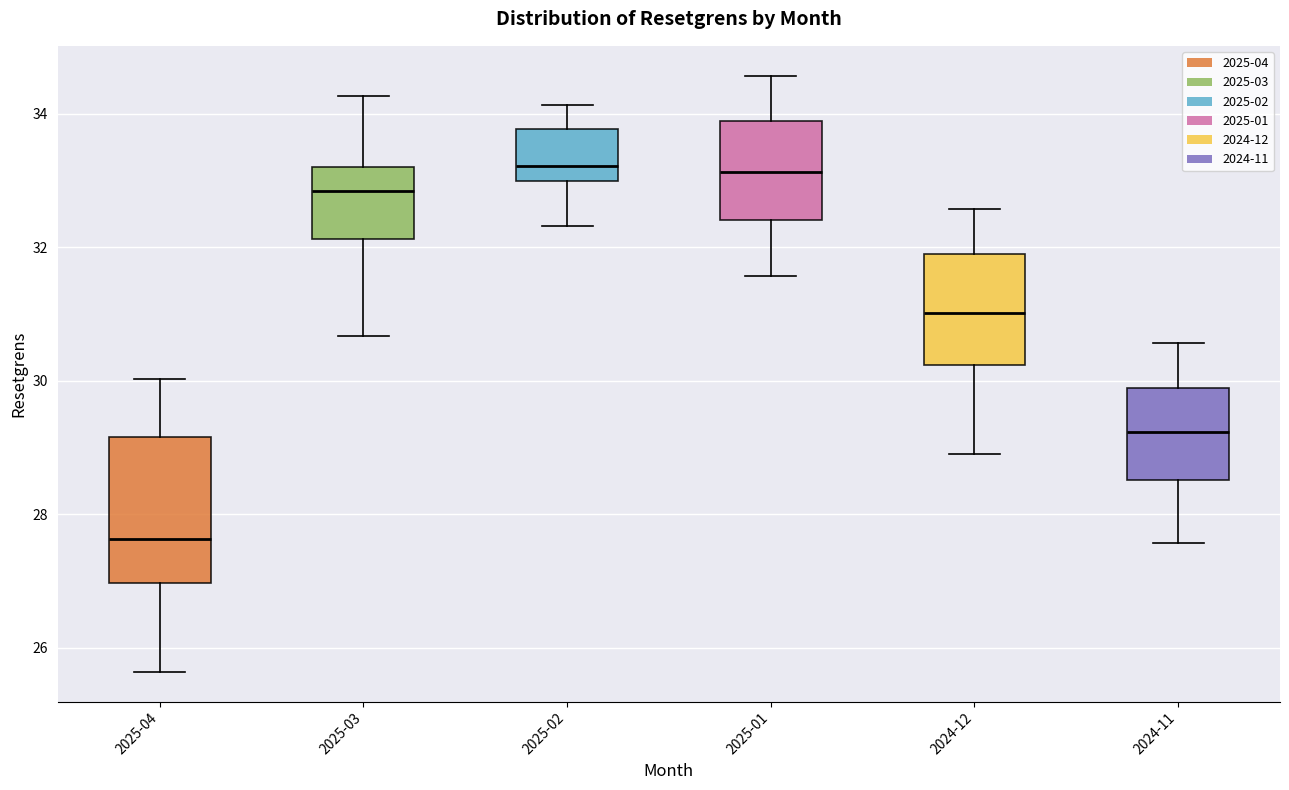

Comparing the boxes themselves (not the whiskers), which one is the tallest?

2025-04